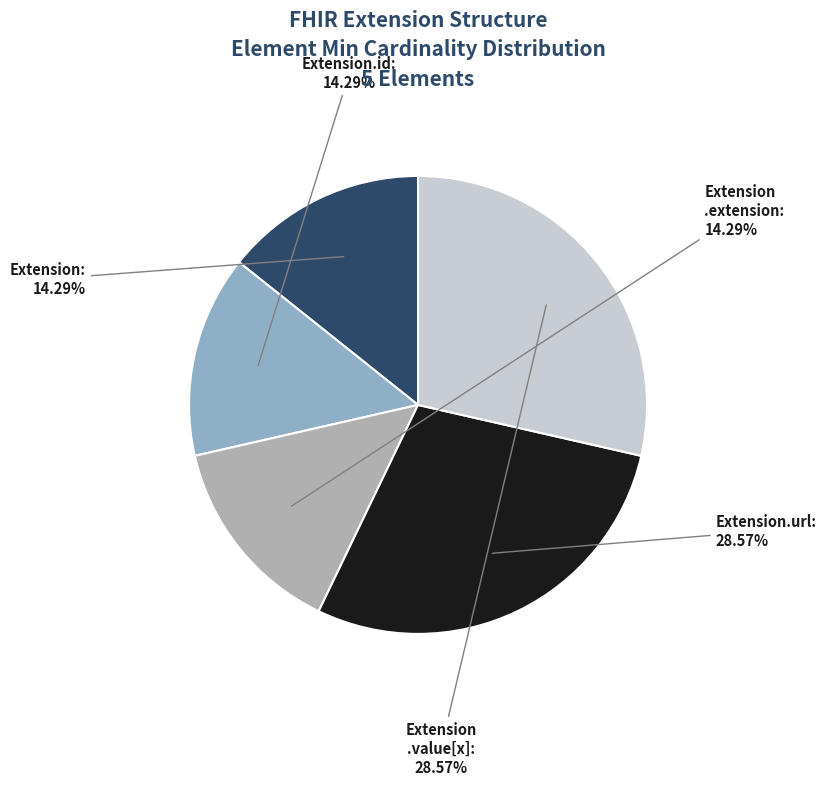

Does any single category account for the majority?

No